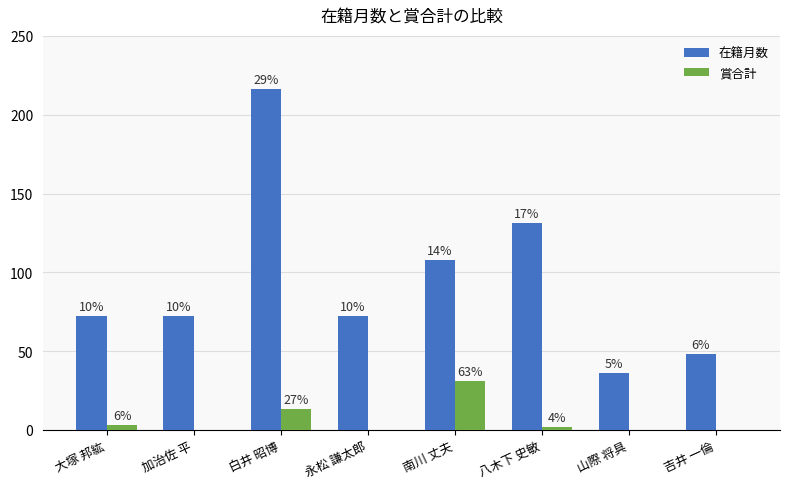

Reading left to right, extract all data points from this chart.

在籍月数: 72	72	216	72	108	131	36	48
賞合計: 3	0	13	0	31	2	0	0